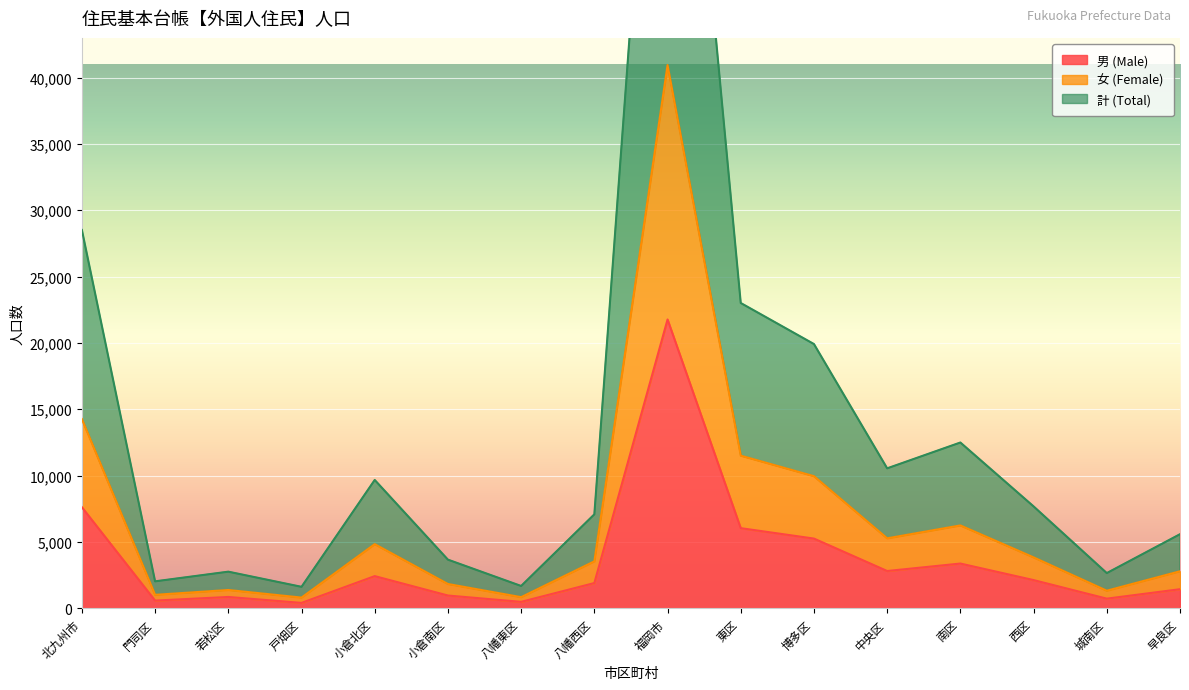

At which category does 男 (Male) reach its first local valley?

門司区